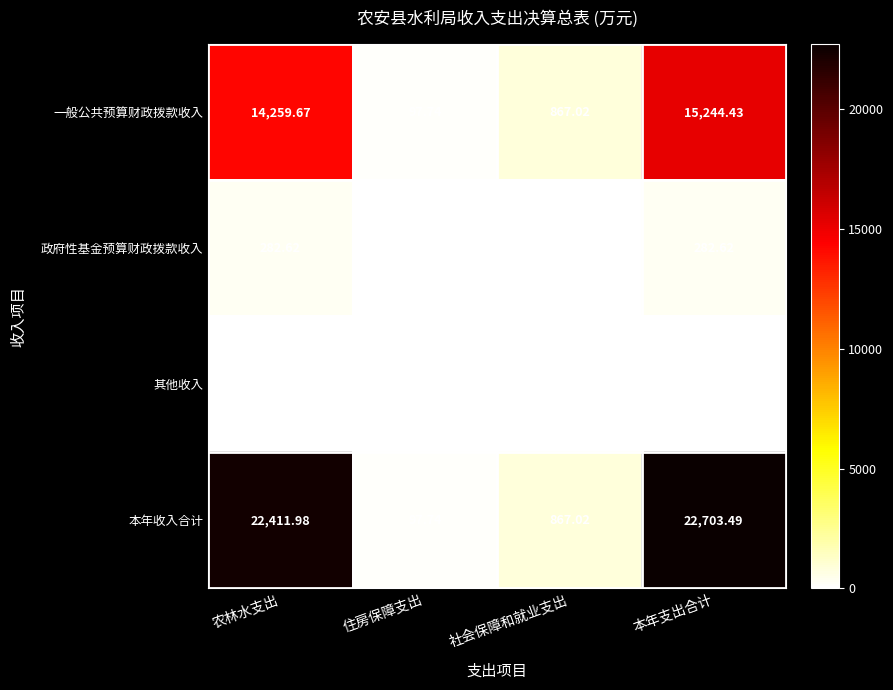

Rank the series at 农林水支出 from highest to lowest value.

本年收入合计, 一般公共预算财政拨款收入, 政府性基金预算财政拨款收入, 其他收入